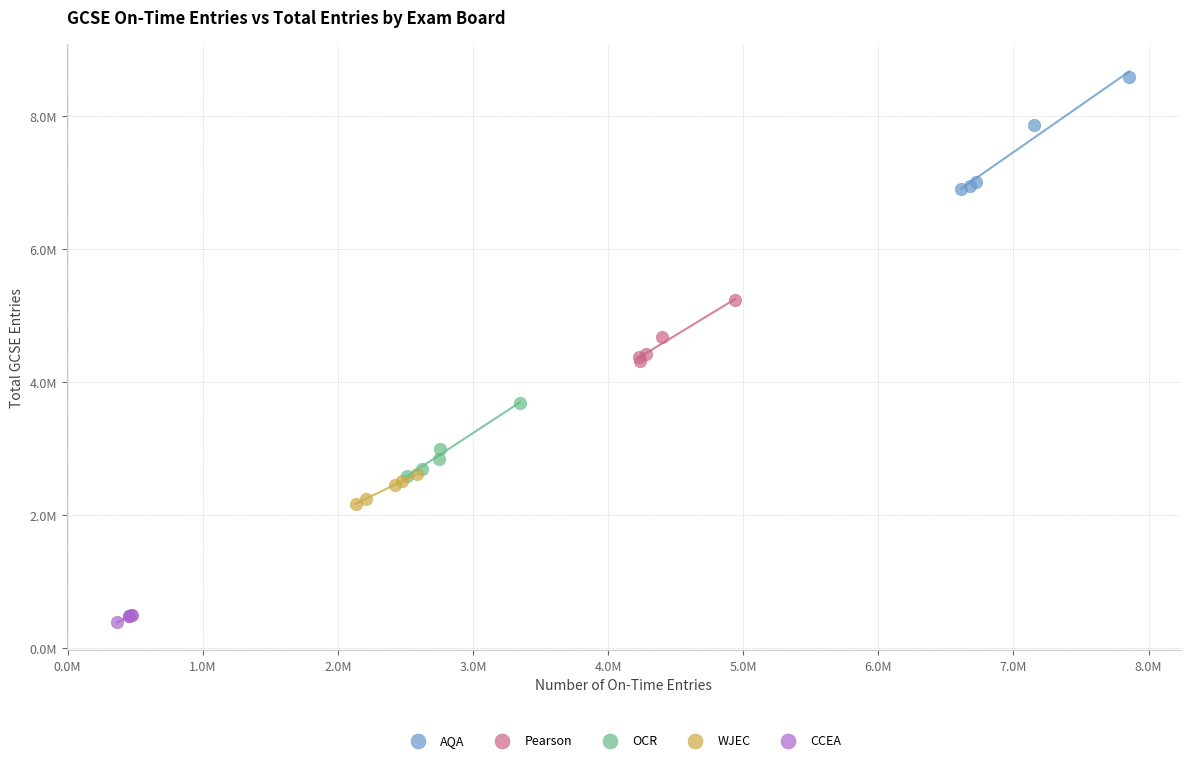

What are all the series names shown in the legend?

AQA, Pearson, OCR, WJEC, CCEA